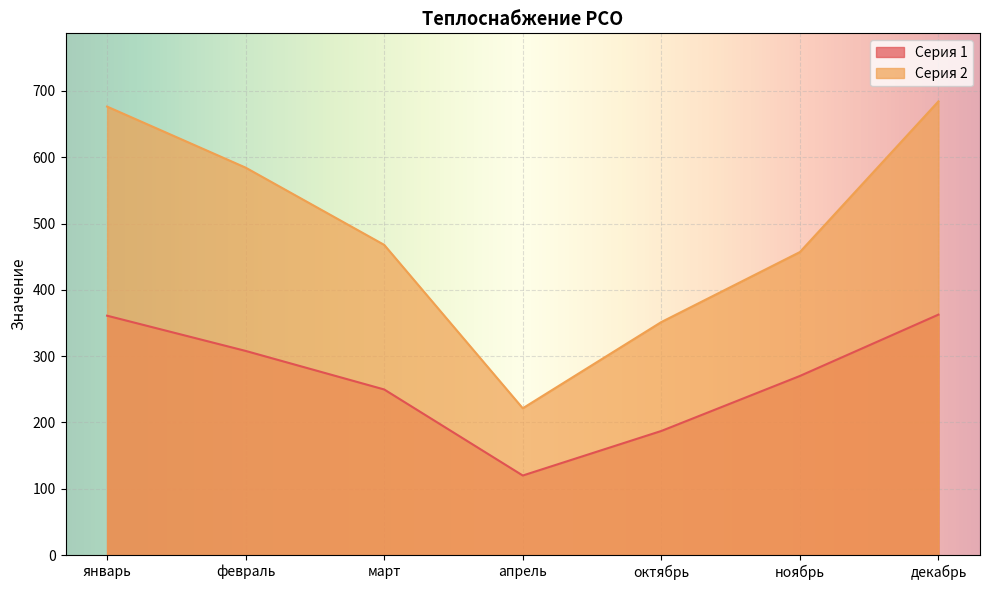

Is it true that Серия 2 equals 391.1 at апрель?

False